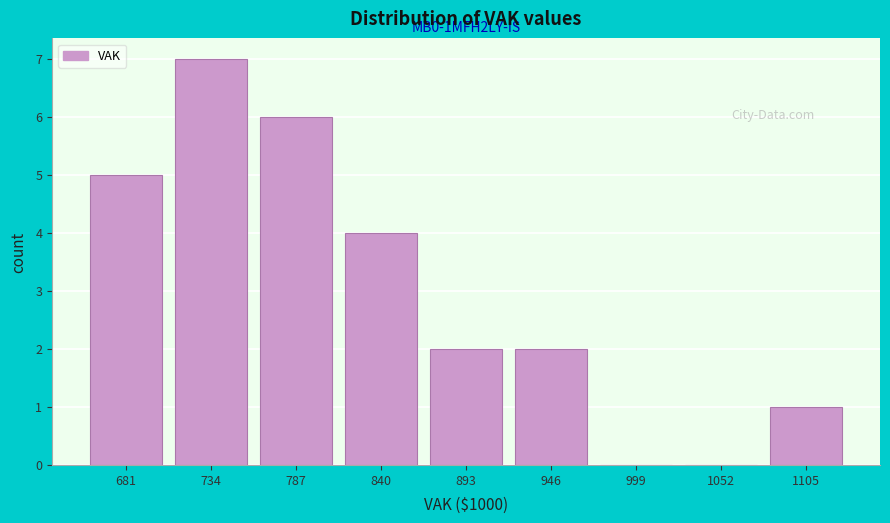

Reading left to right, what are all the values shown in this chart?

681=5	734=7	787=6	840=4	893=2	946=2	999=0	1052=0	1105=1